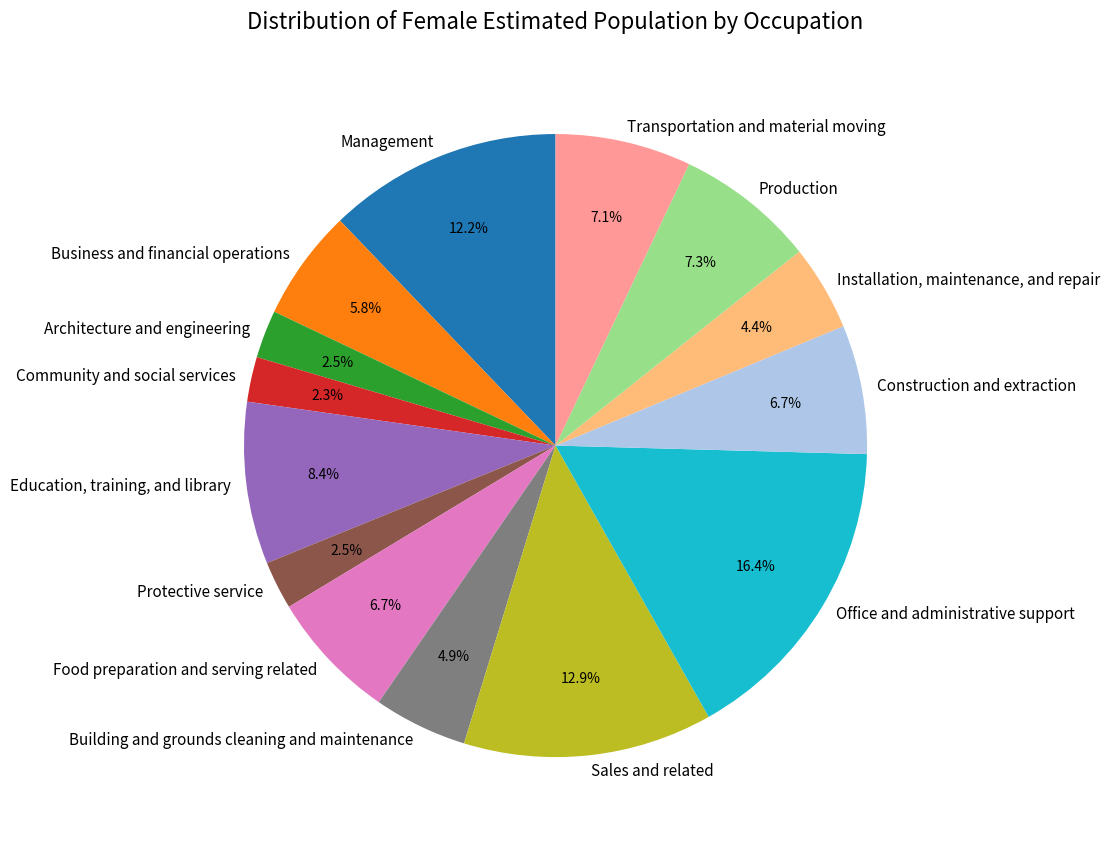

Which category has the biggest portion of the pie?

Office and administrative support